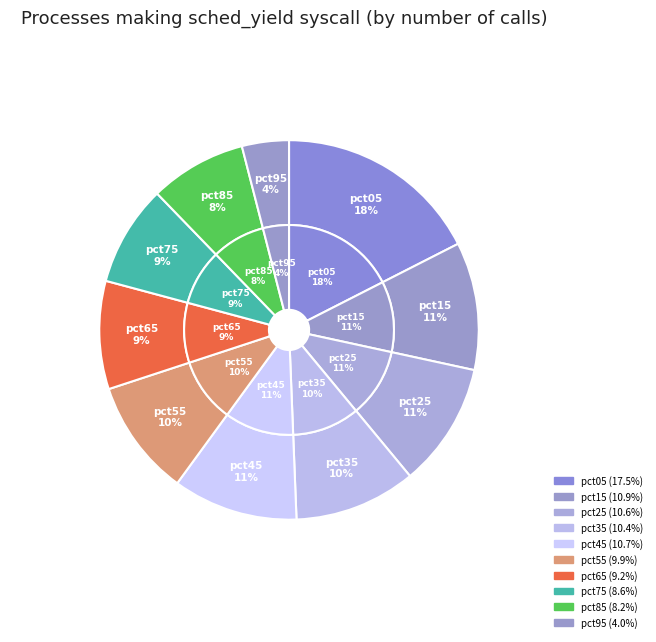

How many segments does this pie chart have?

10